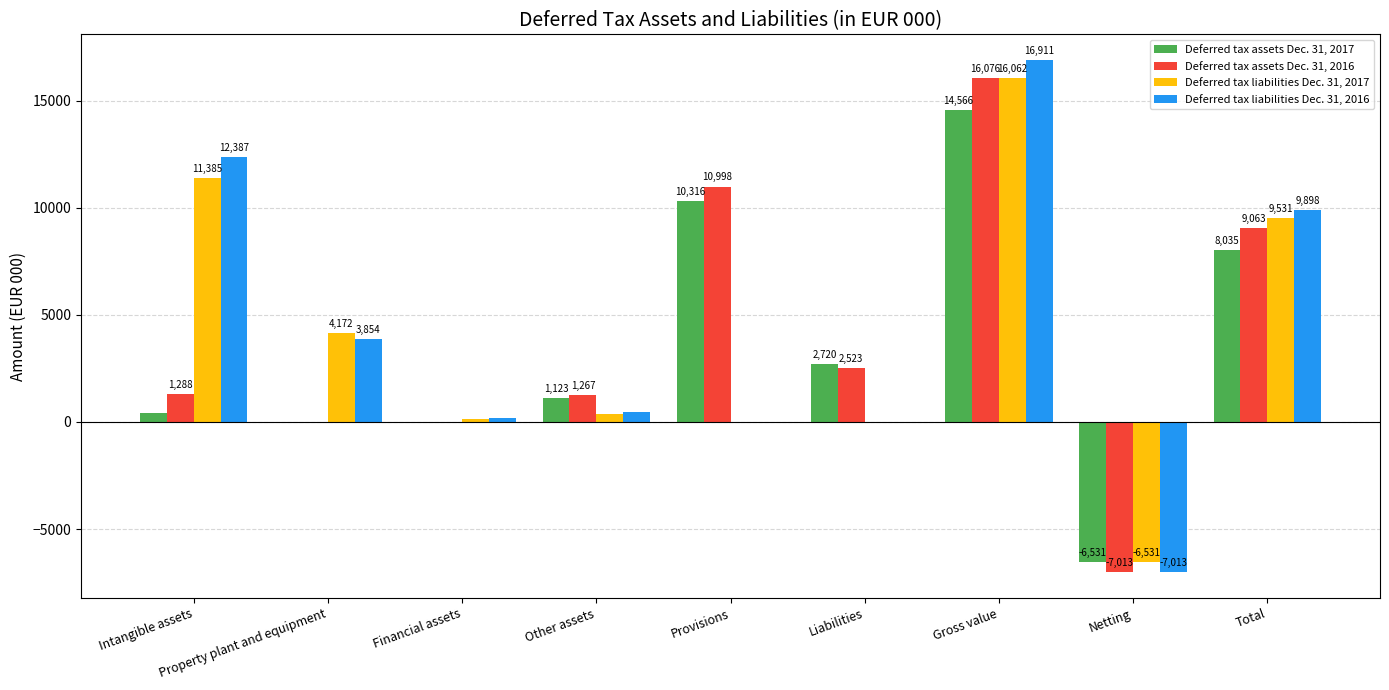

What is the sum of the Deferred tax liabilities Dec. 31, 2016 values at Gross value and Intangible assets?

29298